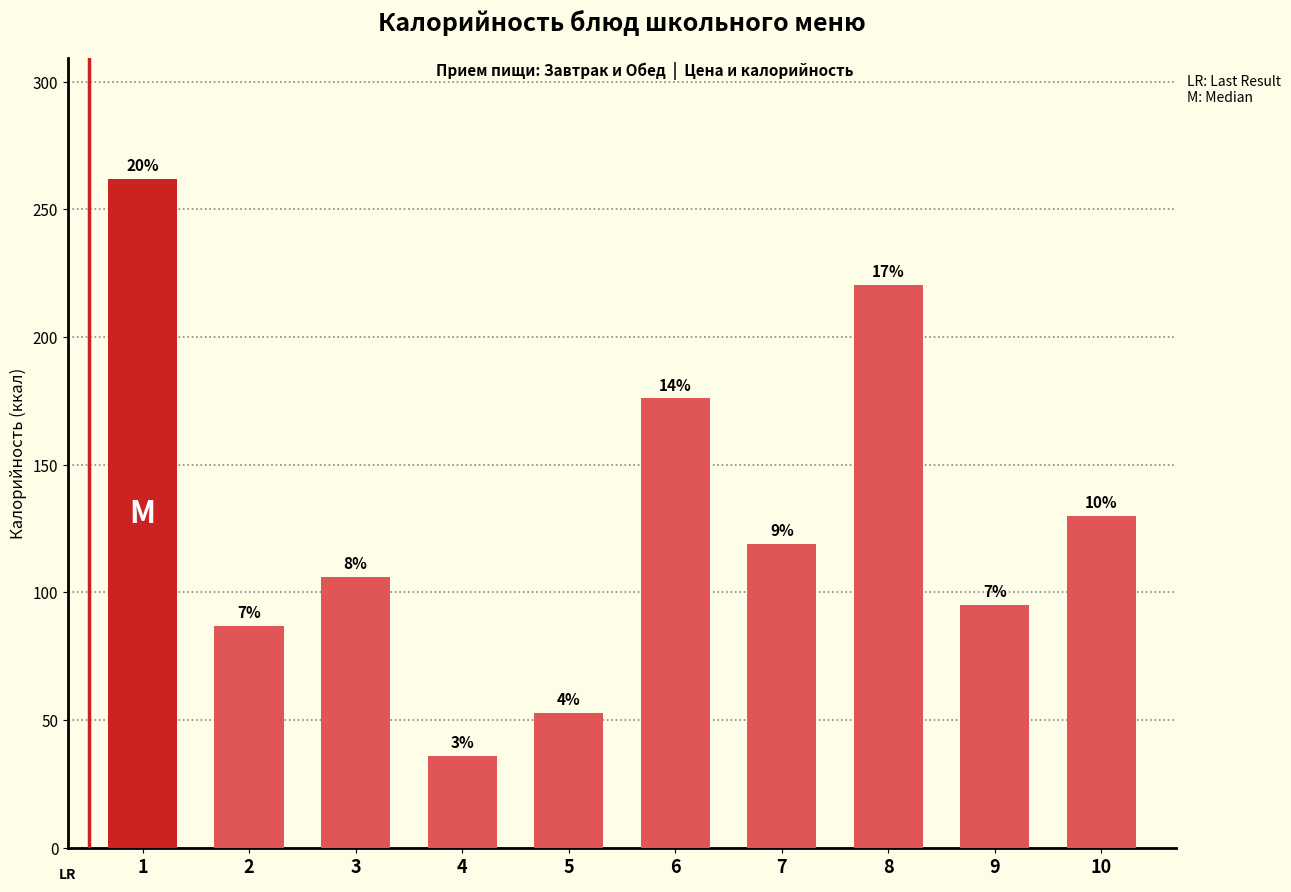

List the labels in order of value, smallest first.

4, 5, 2, 9, 3, 7, 10, 6, 8, 1